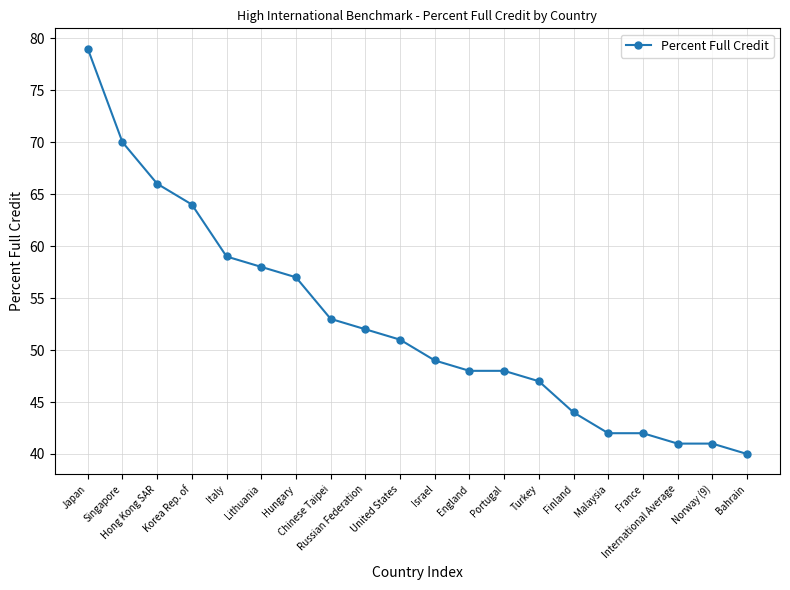

Reading right to left, what are all the values shown in this chart?

40	41	41	42	42	44	47	48	48	49	51	52	53	57	58	59	64	66	70	79